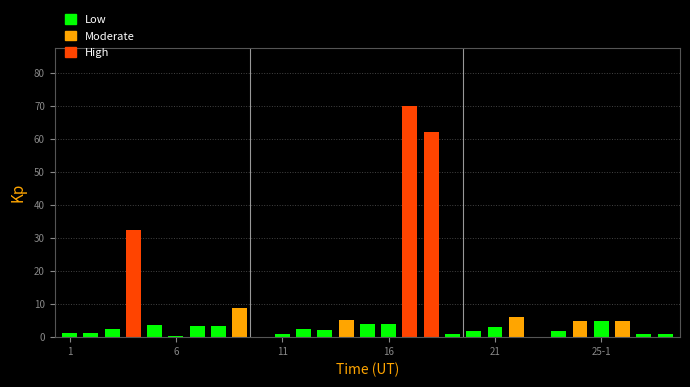

What is the ratio of the value at 21 to the value at 5?

0.8